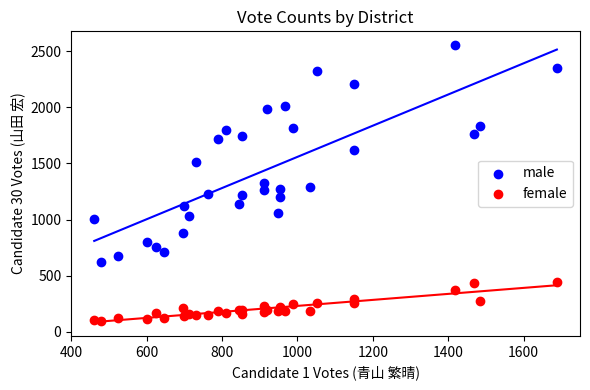

Which series has the widest spread of Y values?

male